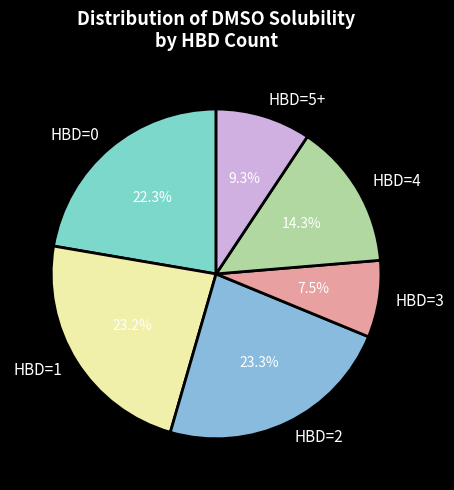

What is the ratio of the value at HBD=5+ to the value at HBD=3?

1.2